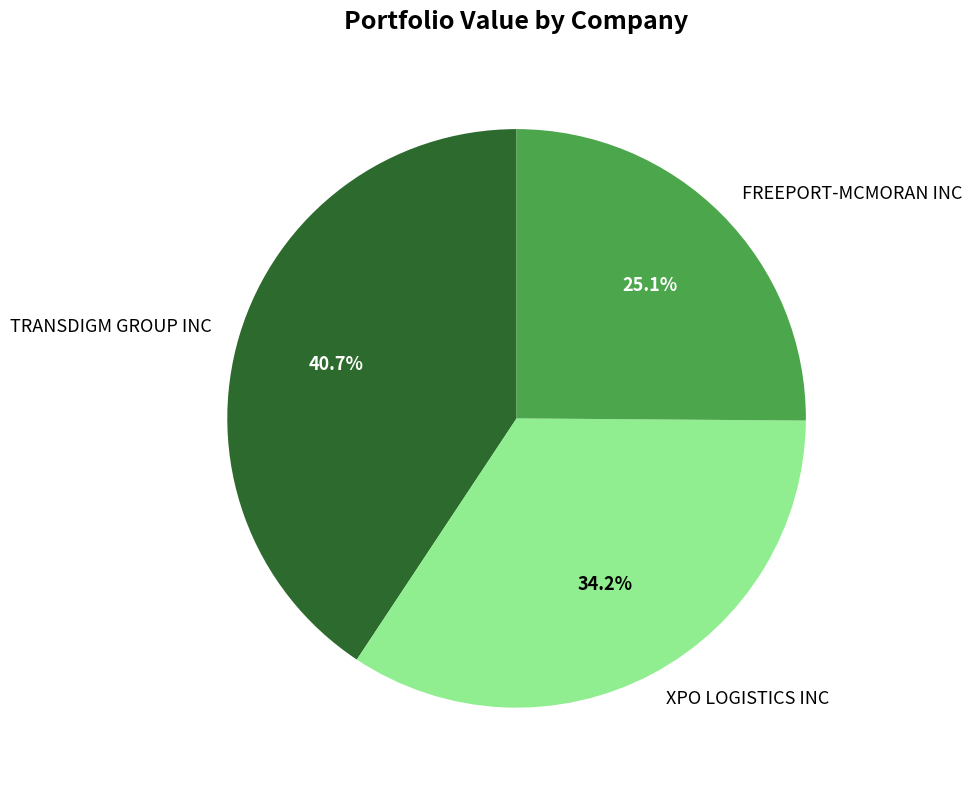

Combined, what portion of the pie is FREEPORT-MCMORAN INC and XPO LOGISTICS INC?

59.3%